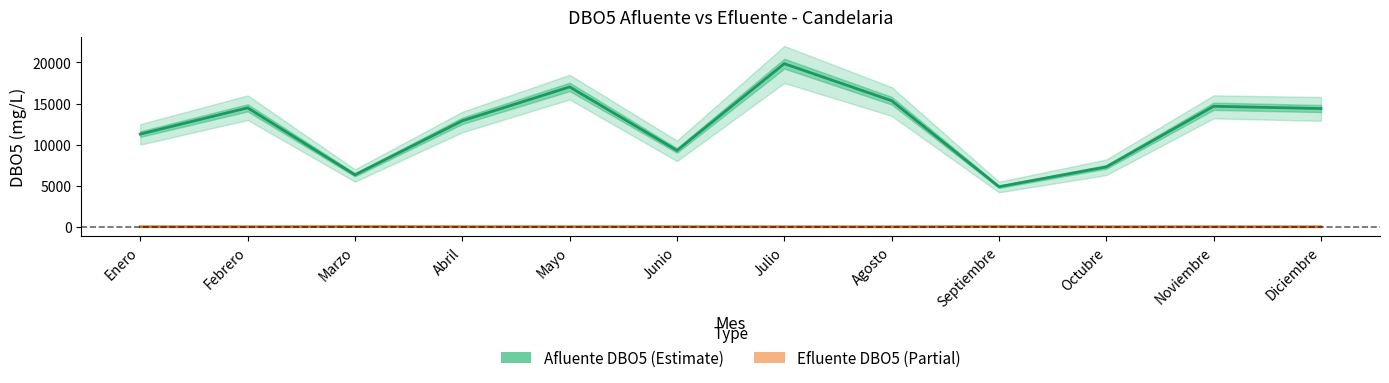

Which series changed the most between Abril and Diciembre?

Afluente DBO5